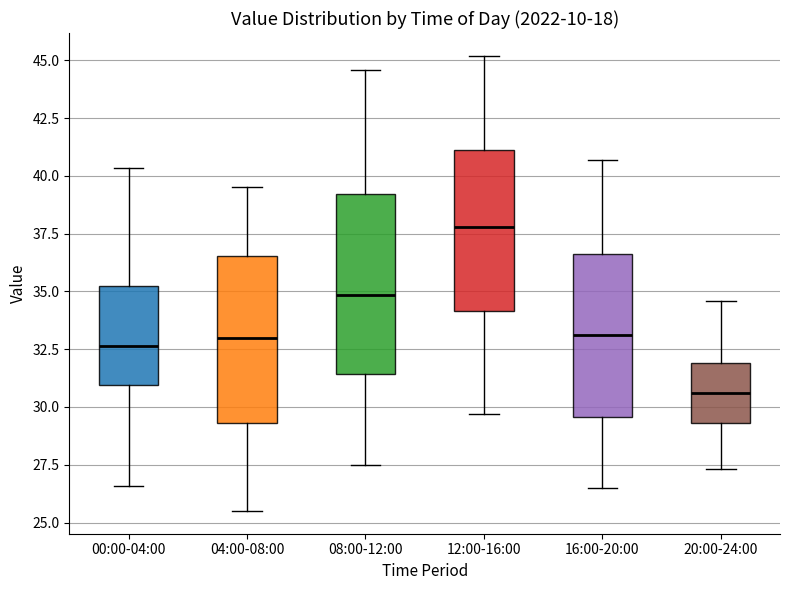

Where does the upper whisker of the box for 04:00-08:00 end on the y-axis? The values are not printed on the chart, so give them approximately, as read against the axis.

39.5